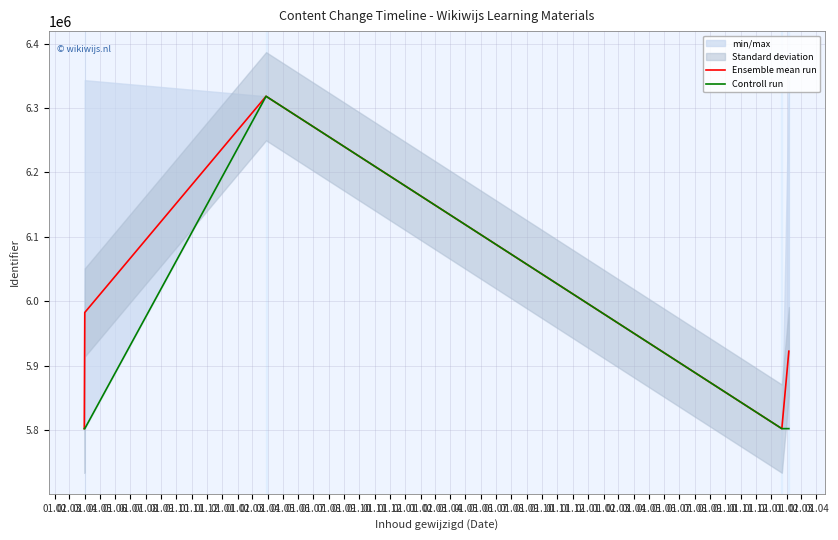

Between 01.04 and 01.06, which series saw the biggest shift?

Controll run